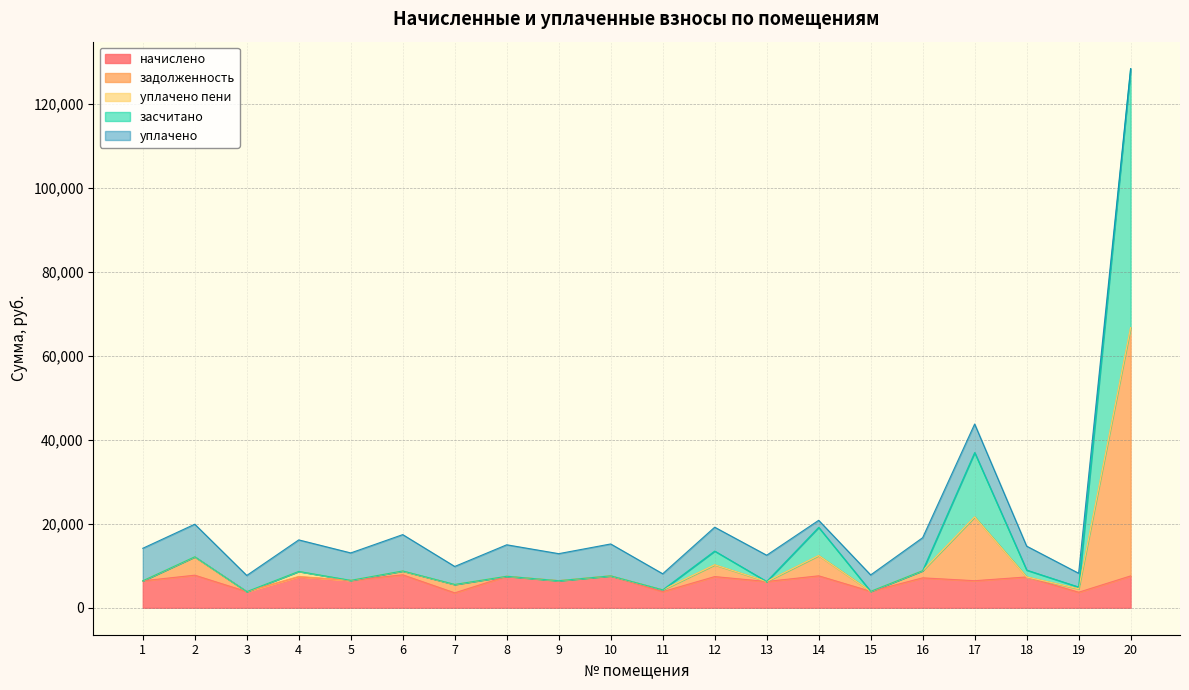

What is the difference between the maximum and minimum values in the начислено series?

4297.3